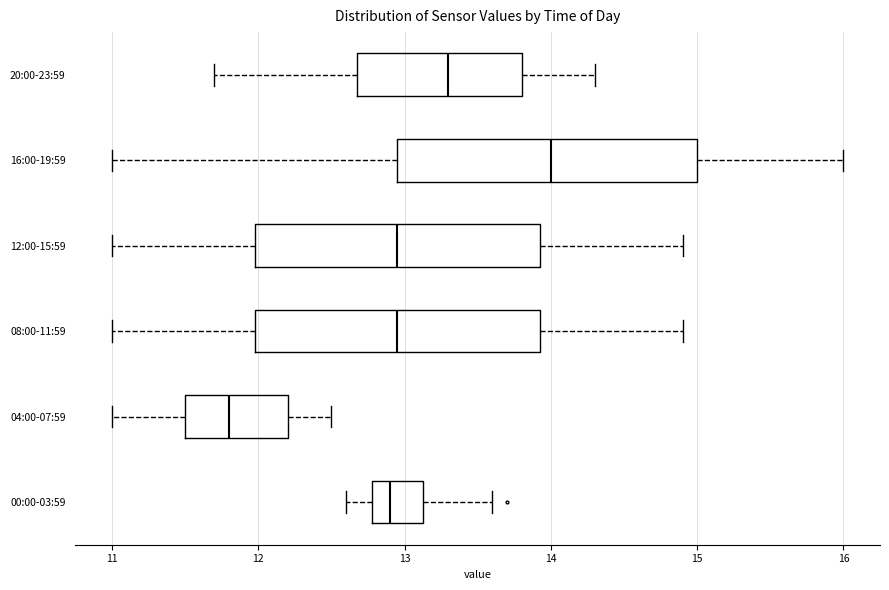

Which box's median line is the furthest to the left?

04:00-07:59